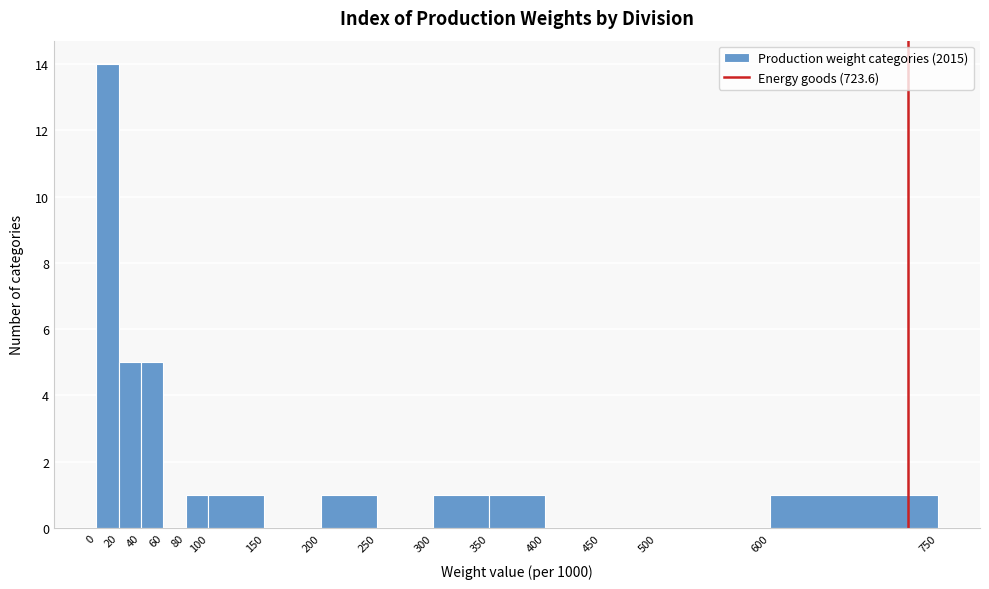

Reading left to right, list every bar in this chart as the range it spans on the x-axis followed by its height. The values are not printed on the chart, so give them approximately, as read against the axis.

0 to 20: 14
20 to 40: 5
40 to 60: 5
60 to 80: 0
80 to 100: 1
100 to 150: 1
150 to 200: 0
200 to 250: 1
250 to 300: 0
300 to 350: 1
350 to 400: 1
400 to 450: 0
450 to 500: 0
500 to 600: 0
600 to 750: 1